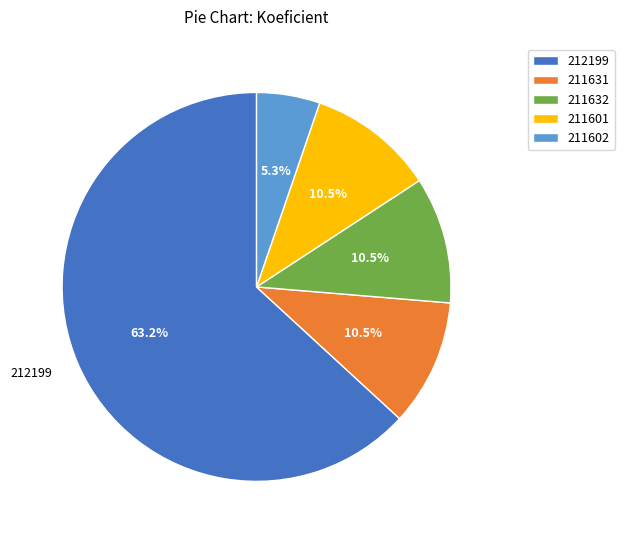

To the nearest percent, what percentage of the pie is 211602?

5%